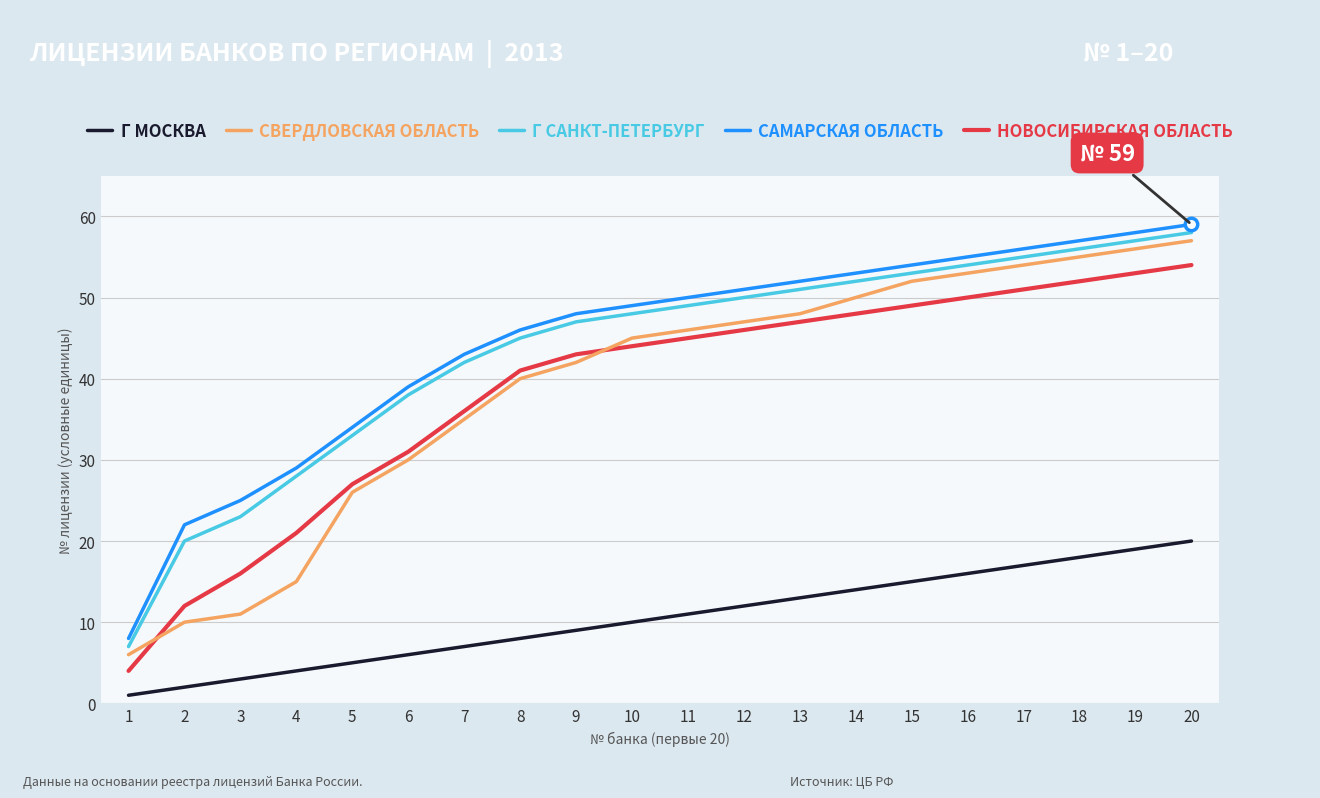

Between 3 and 18, which series saw the biggest shift?

СВЕРДЛОВСКАЯ ОБЛАСТЬ